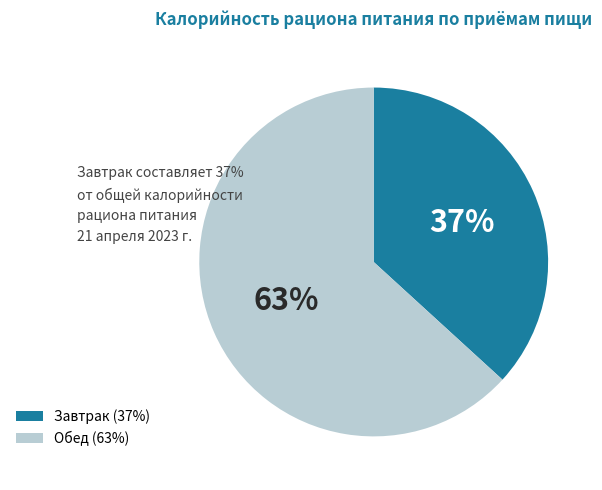

To the nearest percent, what percentage of the pie is Обед (63%)?

63%